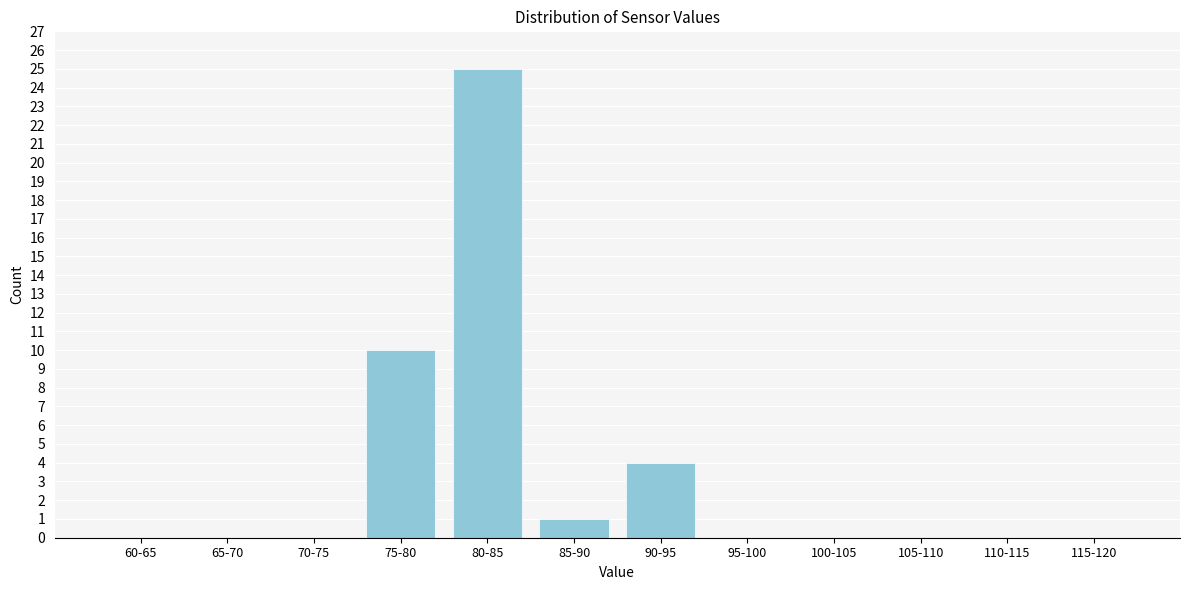

Reading right to left, transcribe all the data shown in this chart.

115-120=0	110-115=0	105-110=0	100-105=0	95-100=0	90-95=4	85-90=1	80-85=25	75-80=10	70-75=0	65-70=0	60-65=0